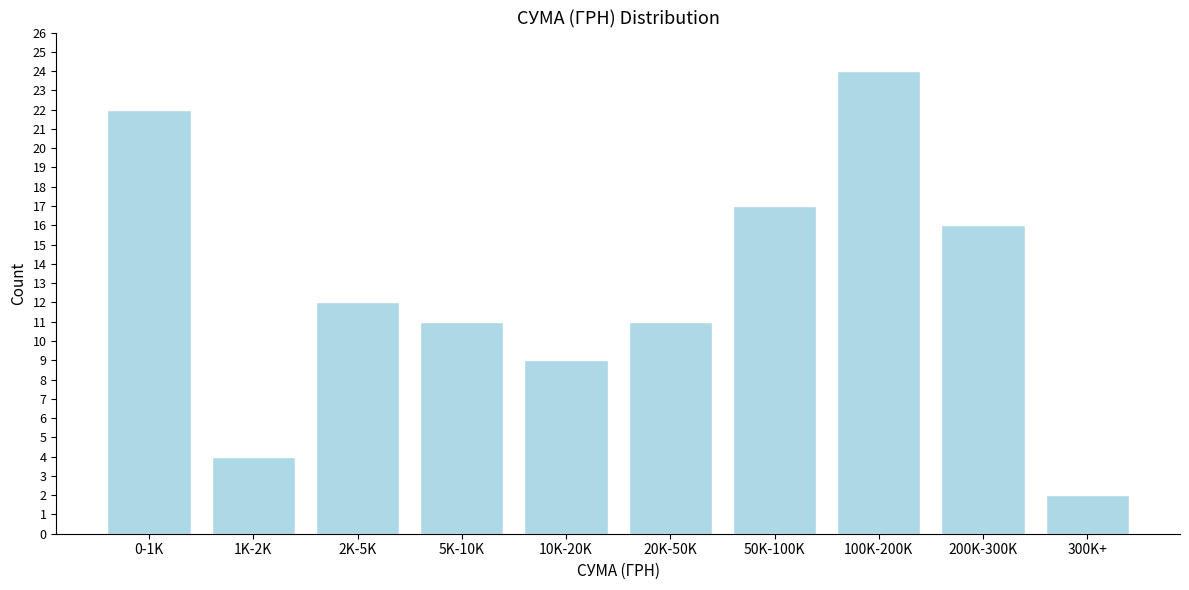

Reading left to right, list all the values displayed in this chart.

0-1K=22	1K-2K=4	2K-5K=12	5K-10K=11	10K-20K=9	20K-50K=11	50K-100K=17	100K-200K=24	200K-300K=16	300K+=2